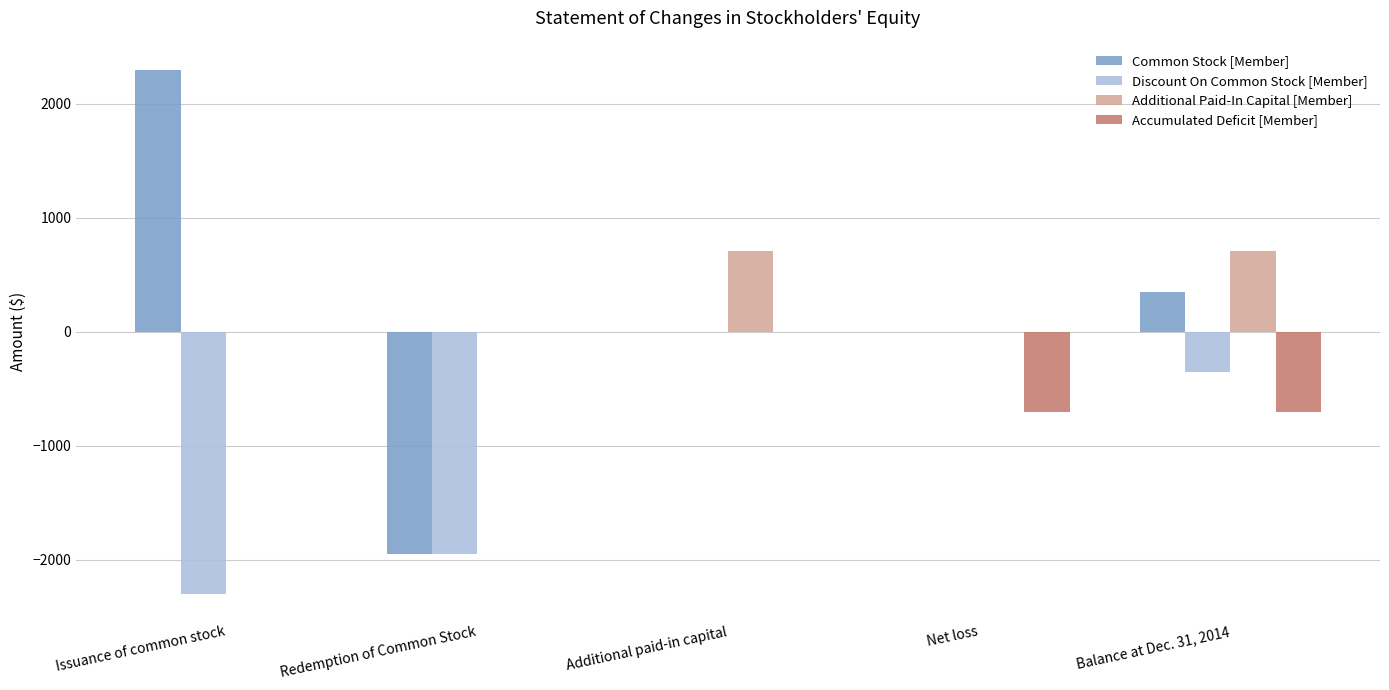

What is the maximum value for Additional Paid-In Capital [Member]?

707